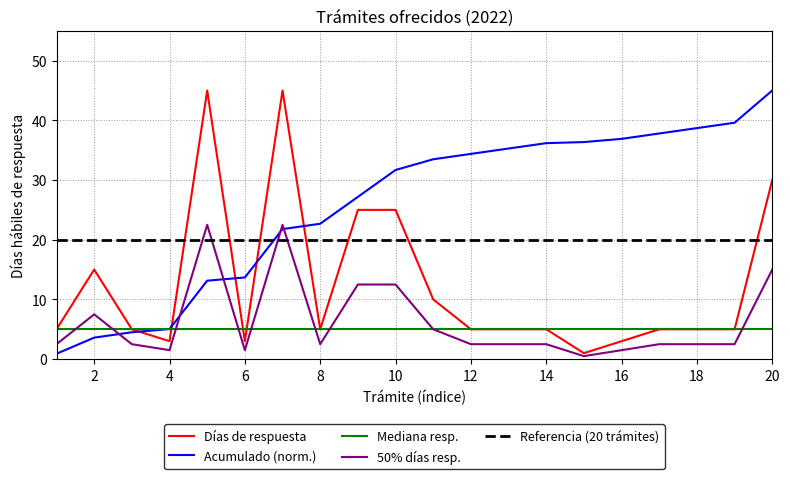

What is the maximum value shown in the chart?

45.0